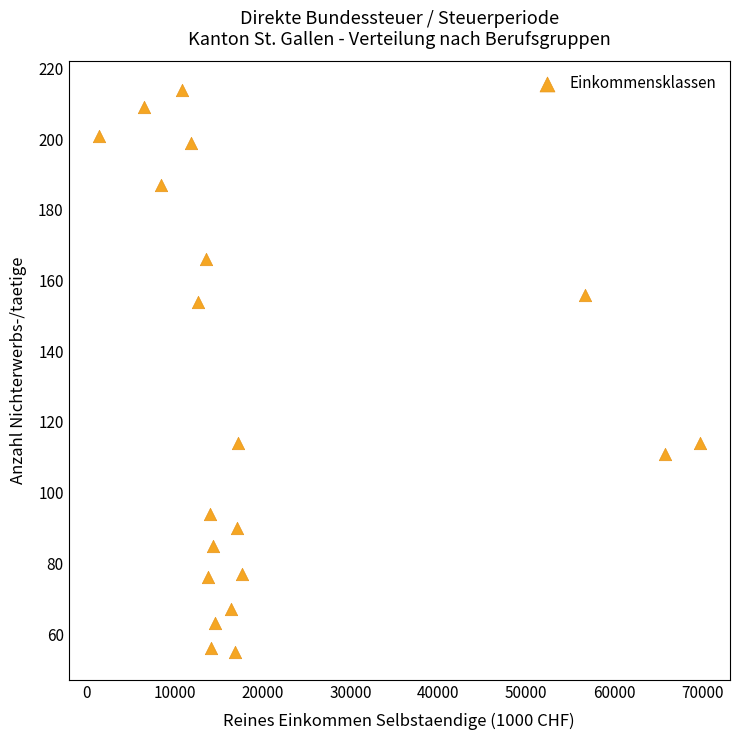

What is the range of Y values (max minus min)?

159